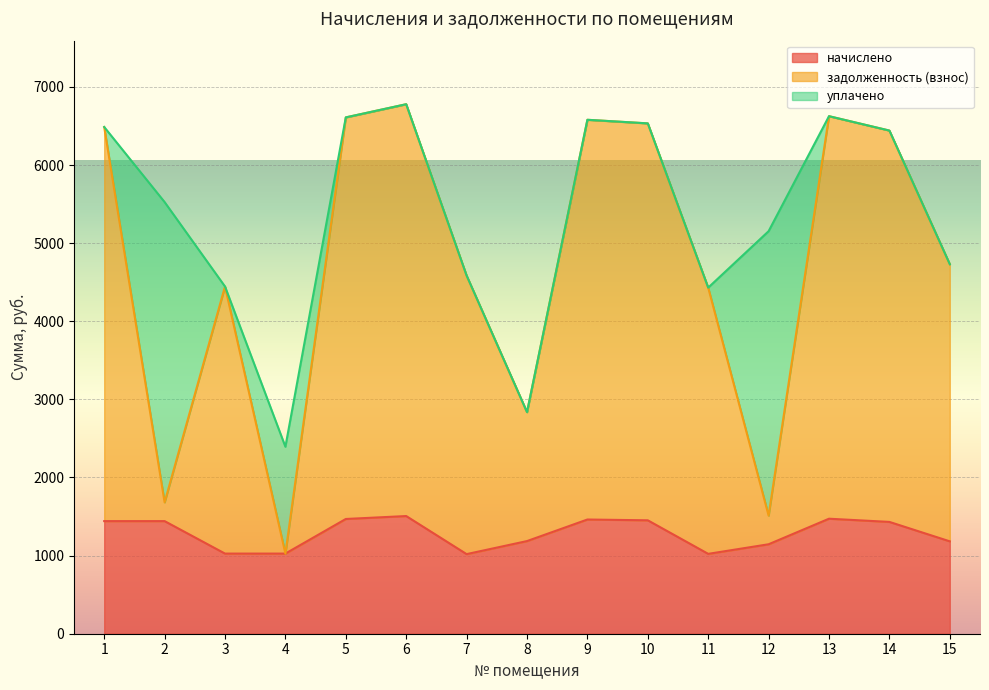

Which series has the largest total across all categories?

задолженность (взнос)